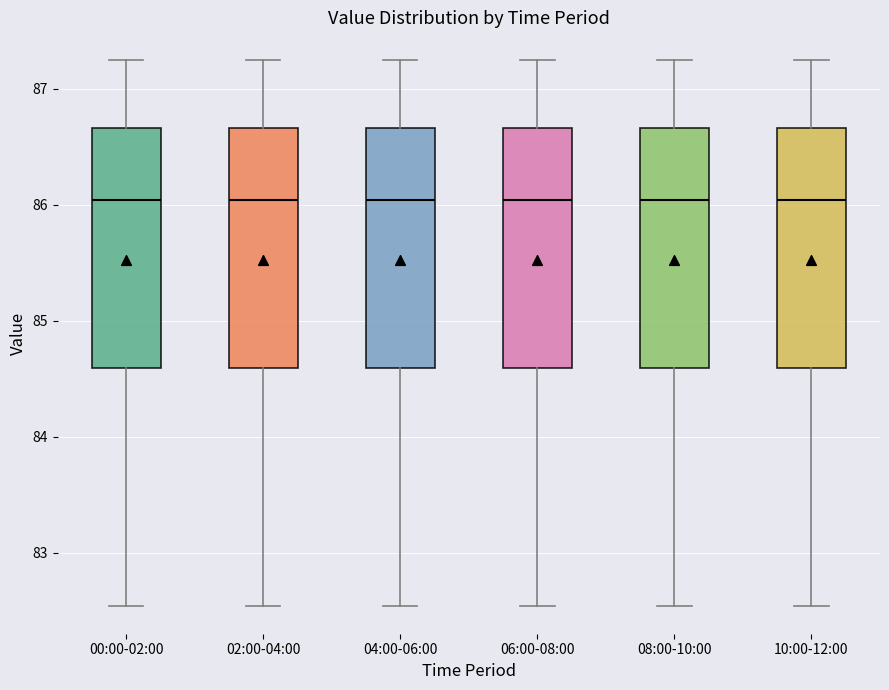

Reading left to right, transcribe this box plot: for each box, give where its median line is, the range the box spans, and where its two whiskers end, as read against the y-axis. The values are not printed on the chart, so give them approximately, as read against the axis.

00:00-02:00: median 86.0, box 84.6 to 86.7, whiskers 82.5 to 87.3
02:00-04:00: median 86.0, box 84.6 to 86.7, whiskers 82.5 to 87.3
04:00-06:00: median 86.0, box 84.6 to 86.7, whiskers 82.5 to 87.3
06:00-08:00: median 86.0, box 84.6 to 86.7, whiskers 82.5 to 87.3
08:00-10:00: median 86.0, box 84.6 to 86.7, whiskers 82.5 to 87.3
10:00-12:00: median 86.0, box 84.6 to 86.7, whiskers 82.5 to 87.3